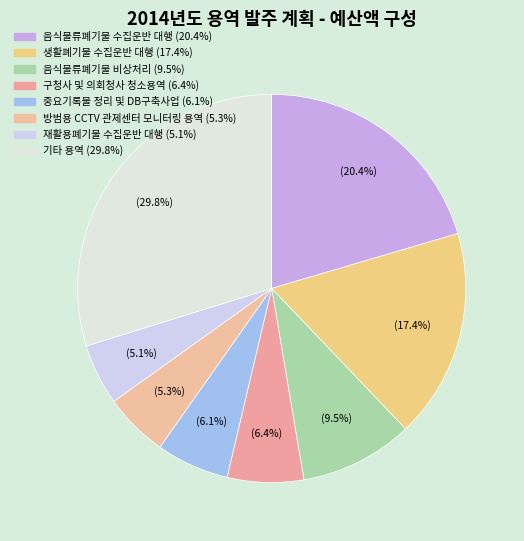

How many segments does this pie chart have?

8